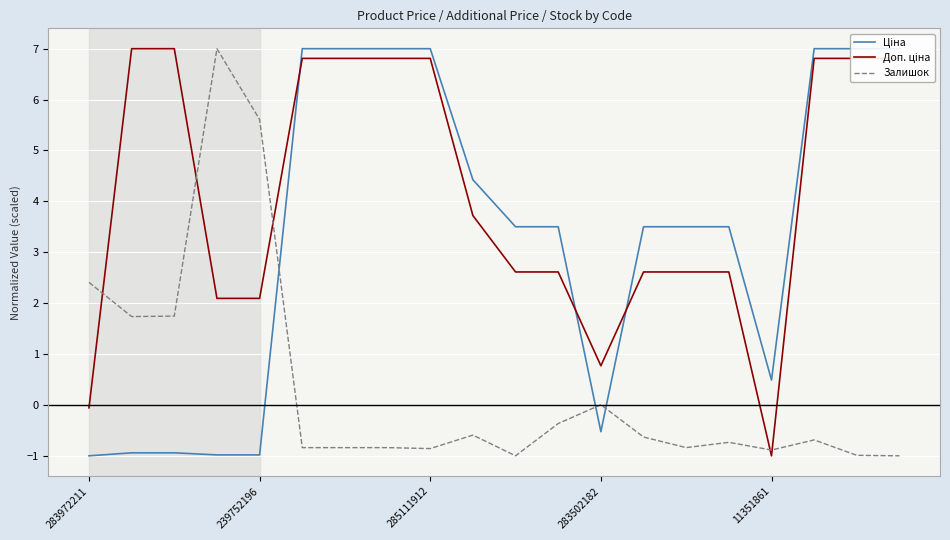

What is the total value across all series at 14?

5.3